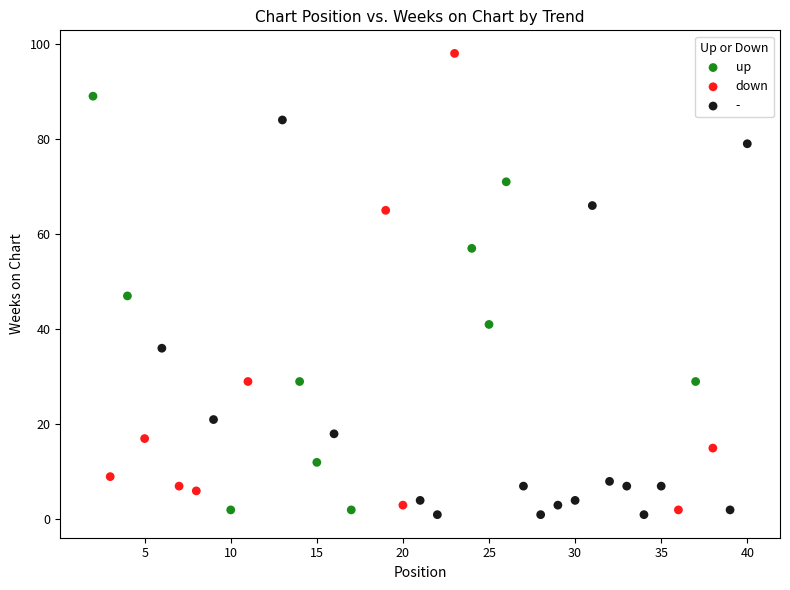

Which series reaches the maximum Y coordinate?

down